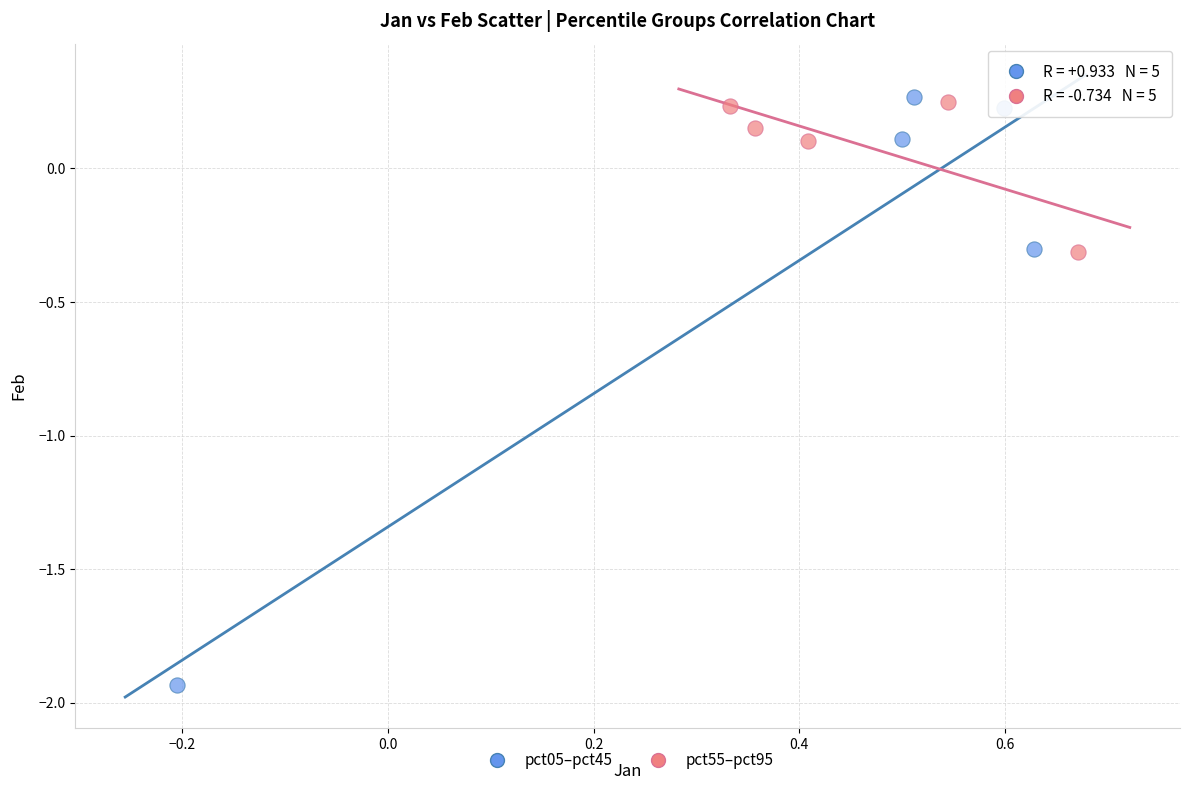

Which series has the widest spread of Y values?

pct05–pct45